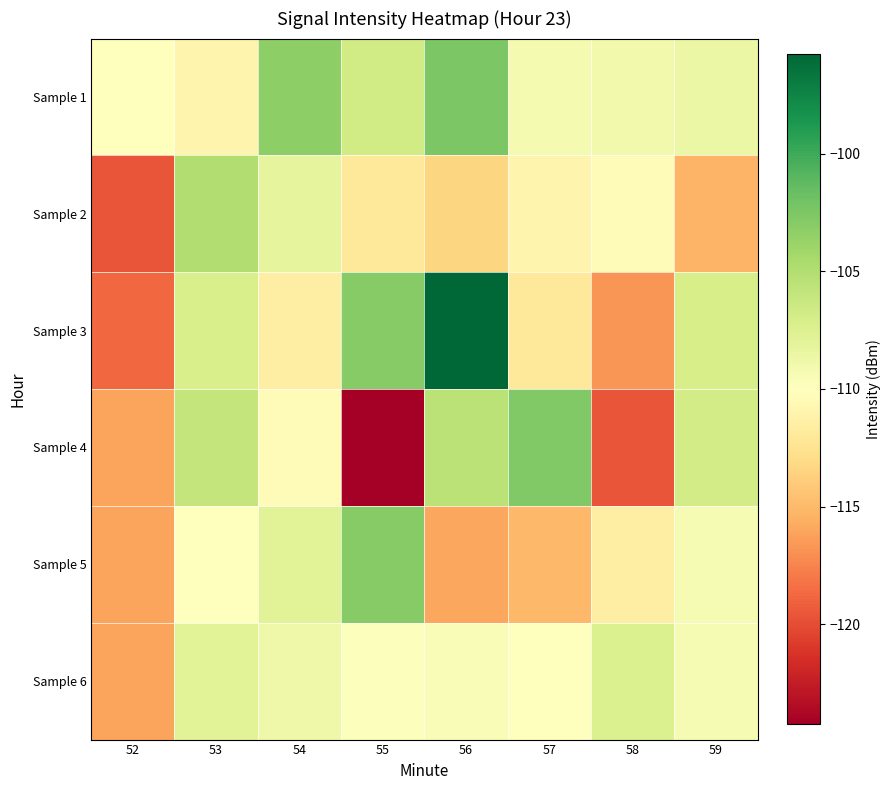

Reading left to right, extract all data points from this chart.

Sample 1: 52=-109.9	53=-111.0	54=-103.3	55=-106.7	56=-102.5	57=-109.3	58=-109.1	59=-108.6
Sample 2: 52=-119.6	53=-105.0	54=-108.1	55=-112.1	56=-113.4	57=-110.9	58=-110.3	59=-115.3
Sample 3: 52=-118.7	53=-107.1	54=-111.5	55=-102.9	56=-95.8	57=-112.1	58=-116.8	59=-107.1
Sample 4: 52=-116.1	53=-105.9	54=-110.3	55=-124.3	56=-105.5	57=-102.7	58=-119.7	59=-106.8
Sample 5: 52=-116.1	53=-110.1	54=-107.9	55=-102.9	56=-116.0	57=-115.0	58=-111.5	59=-109.4
Sample 6: 52=-116.1	53=-107.8	54=-108.8	55=-109.8	56=-109.6	57=-110.0	58=-107.4	59=-109.4